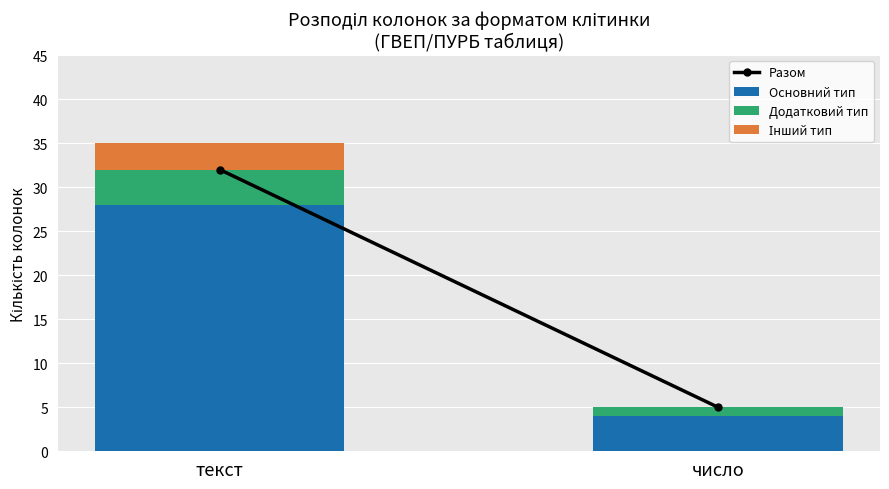

Count the Основний тип values in the range 4 to 28.

2